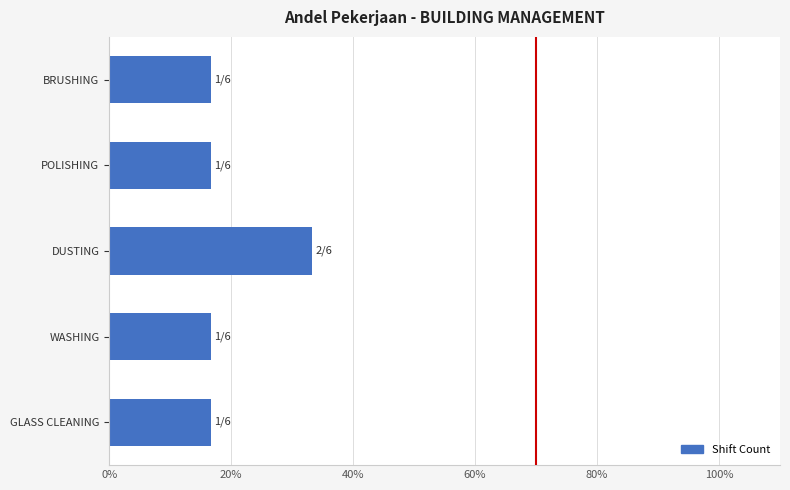

Are the bars grouped side by side (vs. stacked)?

No